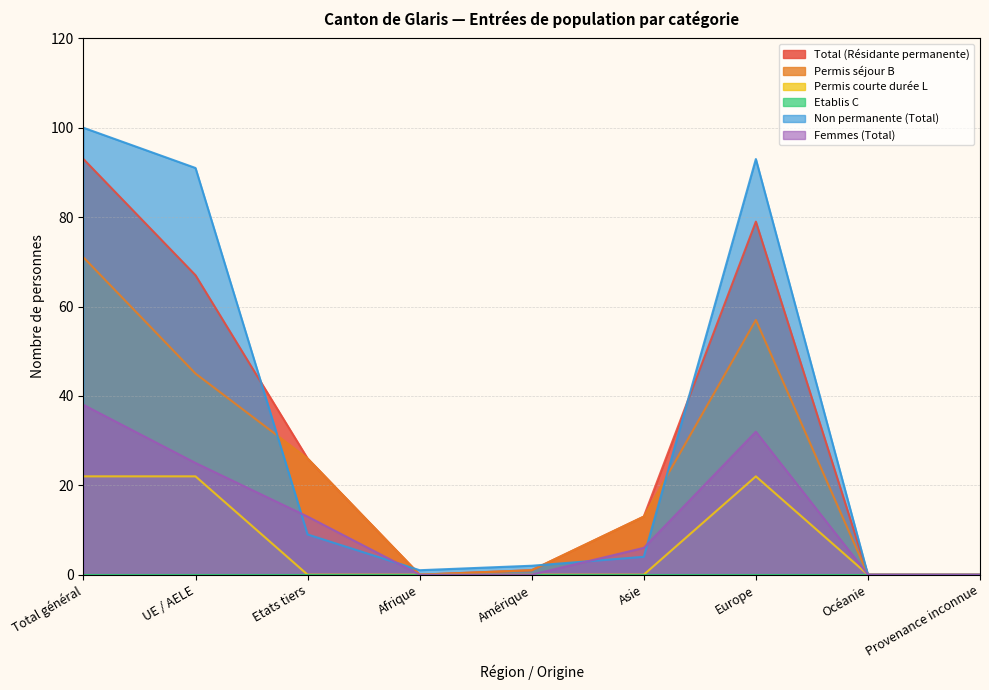

What is the value of the Permis séjour B point at the 1st from the left?

71